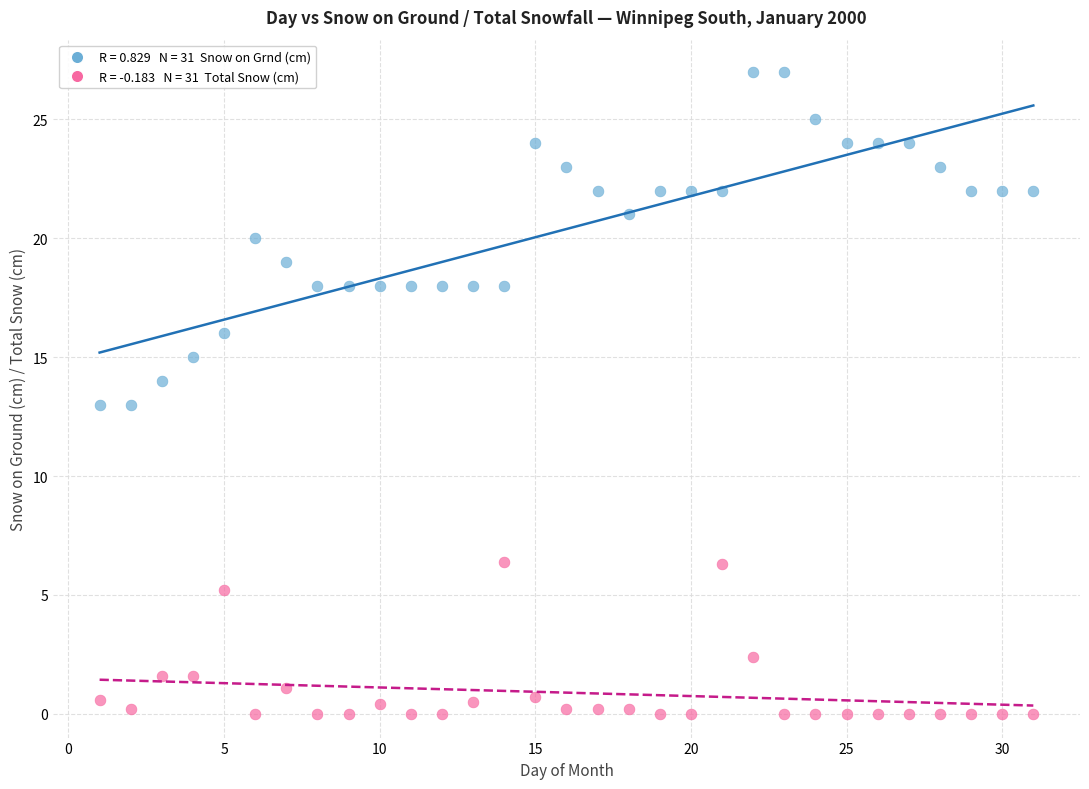

Across all data points, what is the range of Y values (max minus min)?

27.0